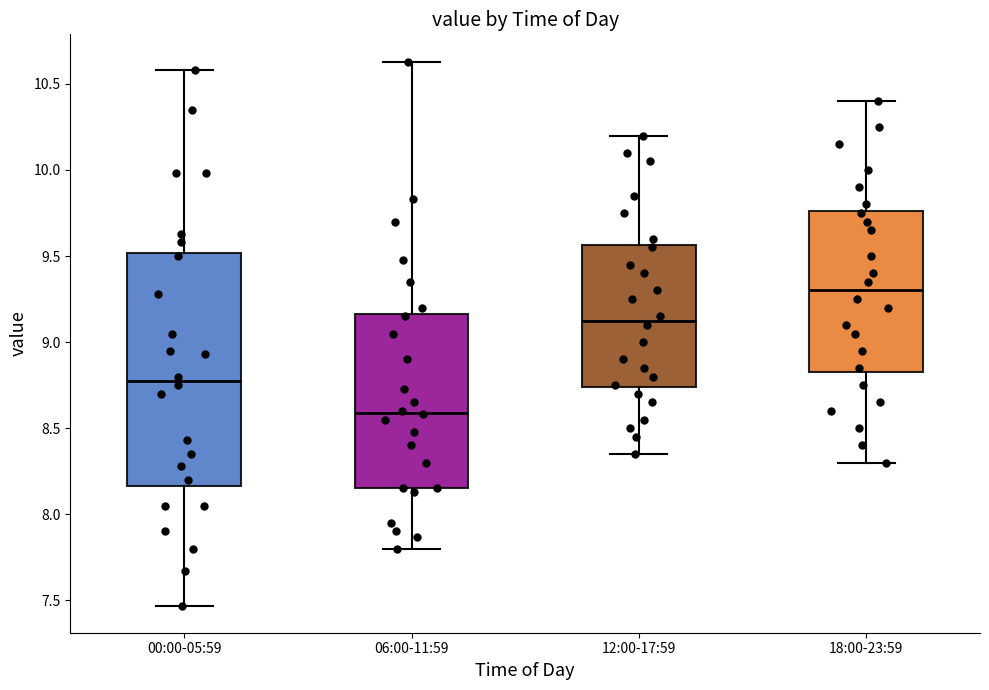

Which box has the highest median line?

18:00-23:59